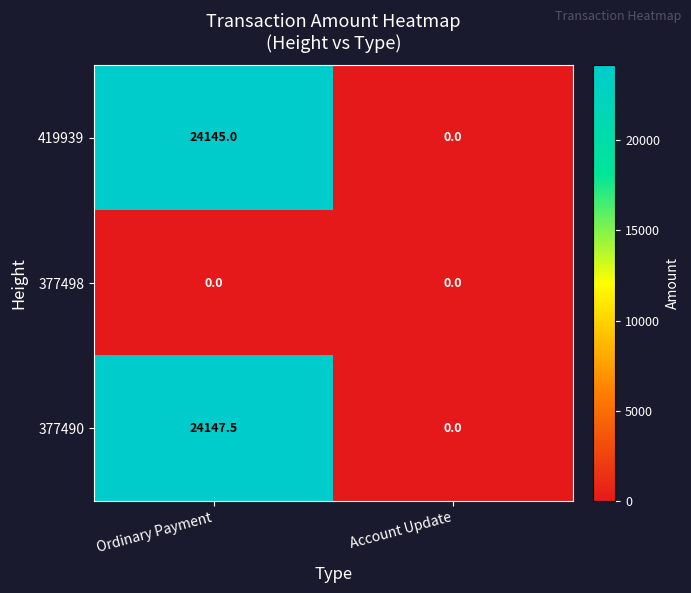

Which series has the widest spread of values?

377490